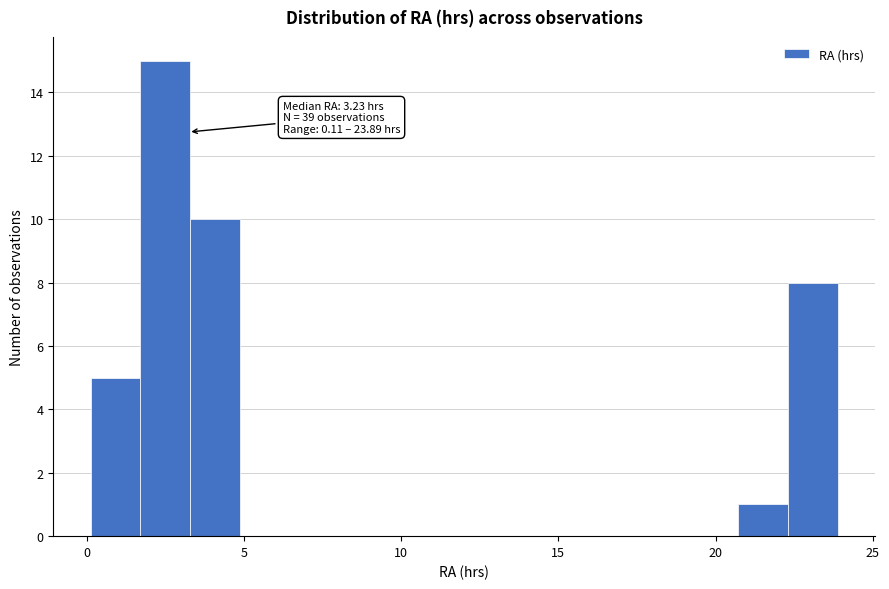

Read against the x-axis, roughly where is the centre of the tallest bar?

2.5